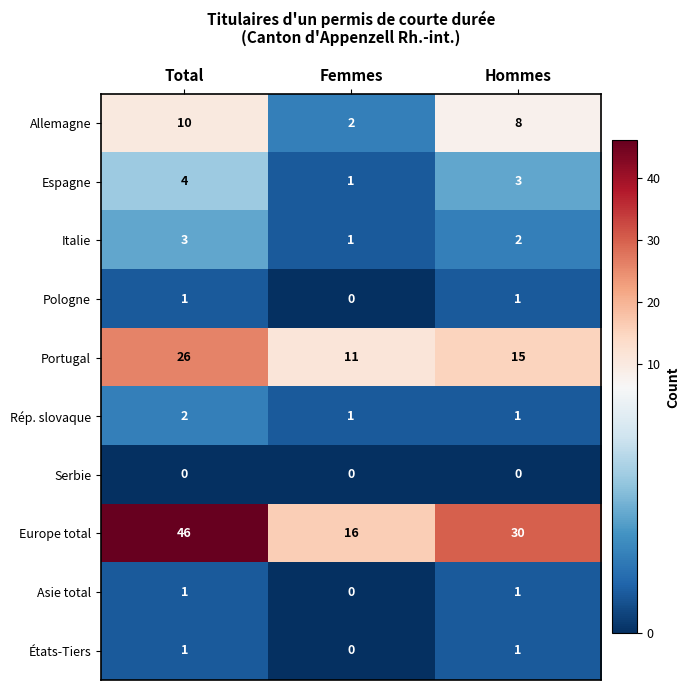

Which series has the widest spread of values?

Europe total